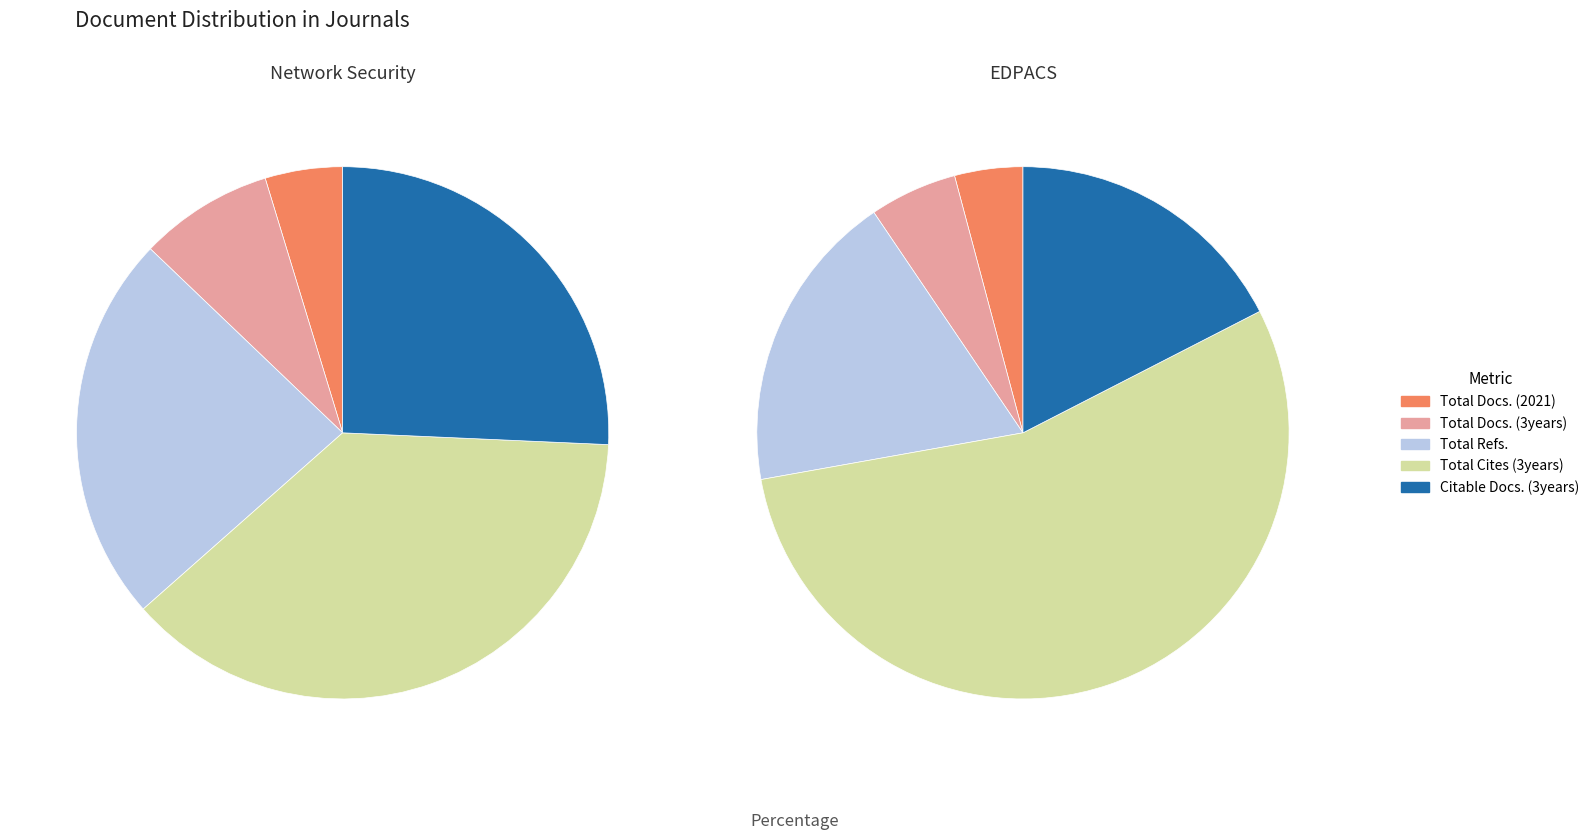

What percentage is the EDPACS slice, to the nearest percent?

29%